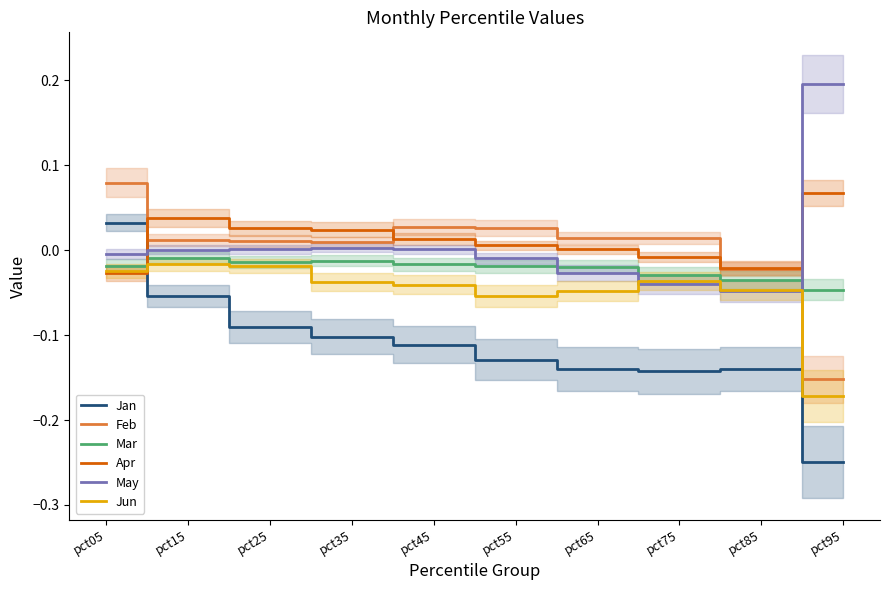

Which category has the lowest value across all series?

pct95